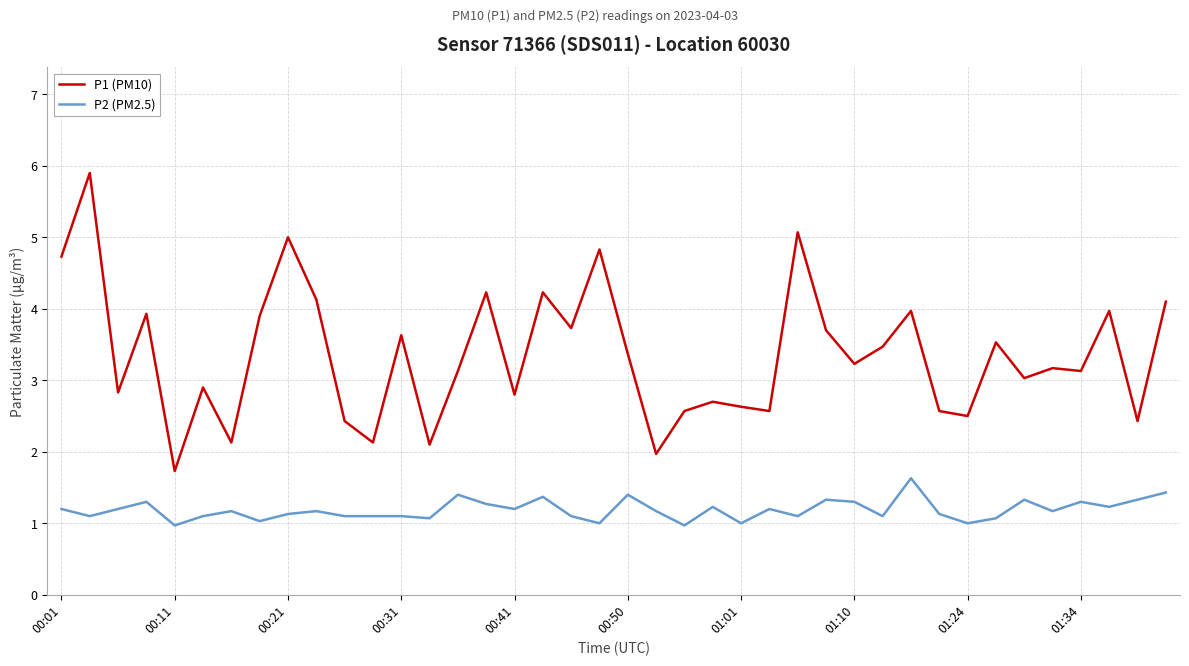

What is the lowest value of the P2 (PM2.5) series?

1.0